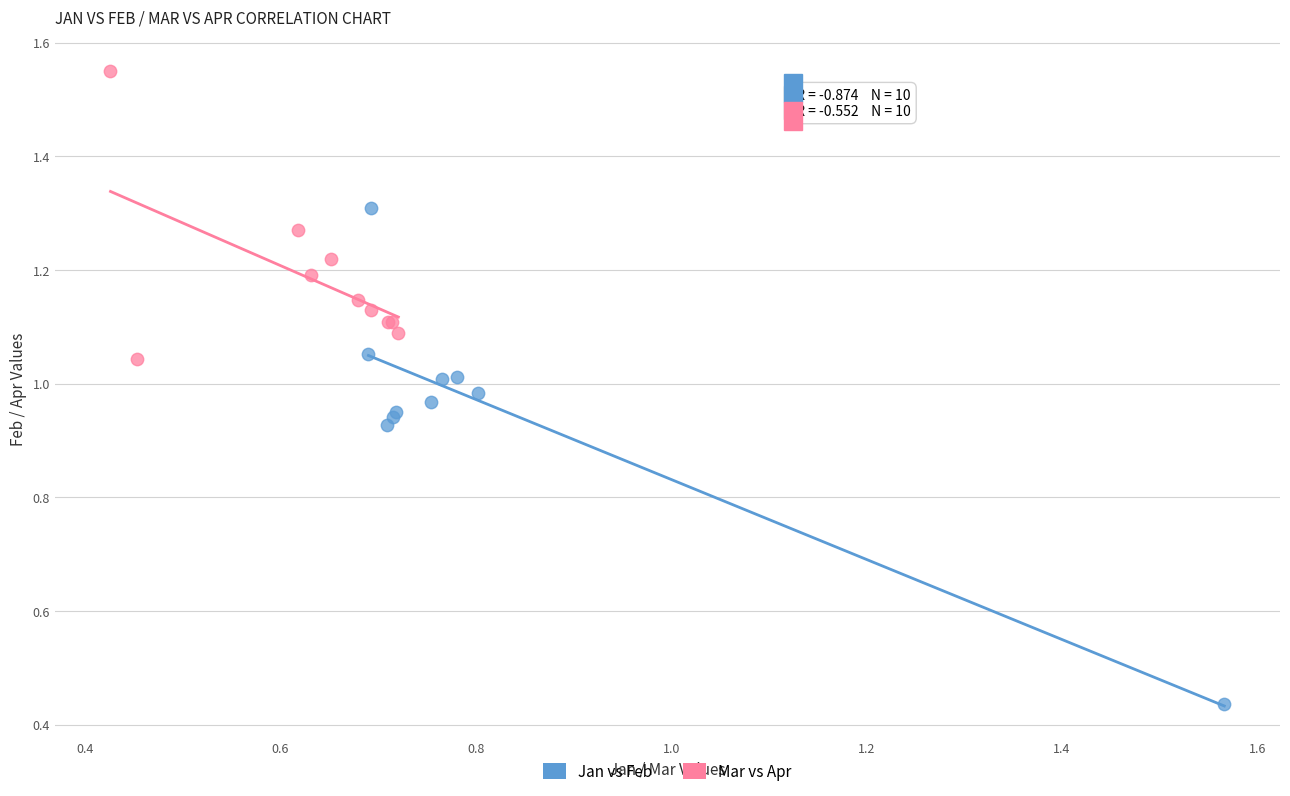

What are all the series names shown in the legend?

Jan vs Feb, Mar vs Apr